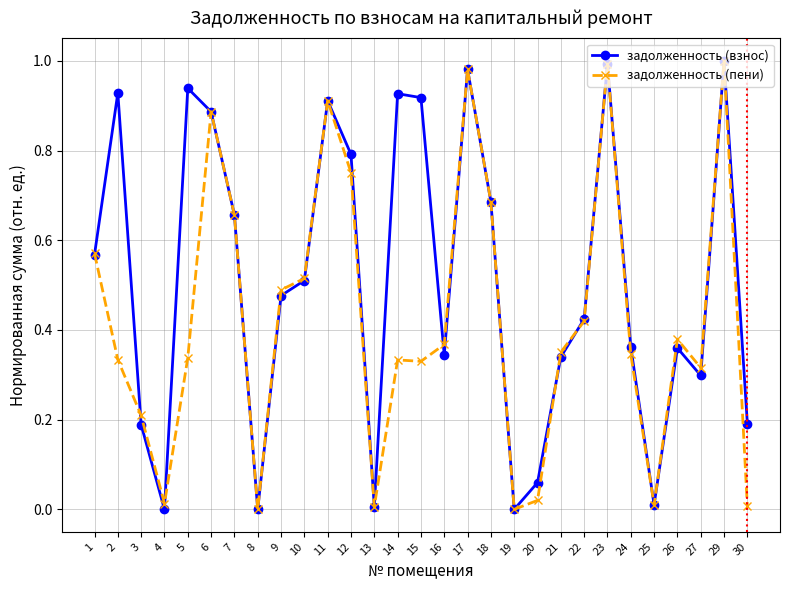

The задолженность (пени) series shows 0.1 at 9. True or false?

False